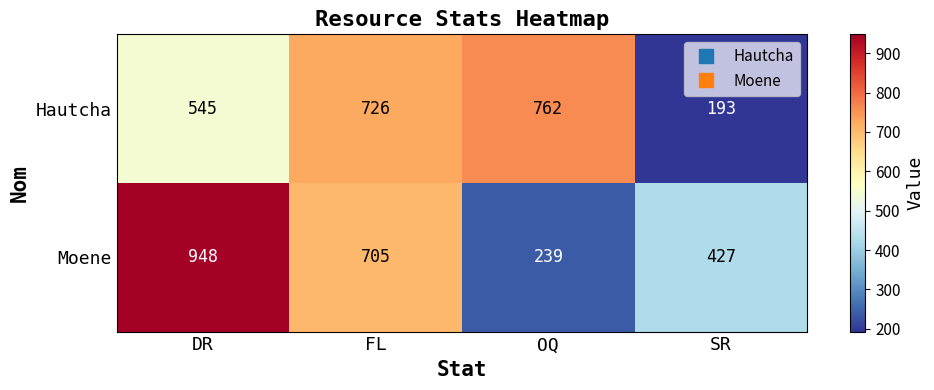

Where is Hautcha nearest to the value 477?

DR